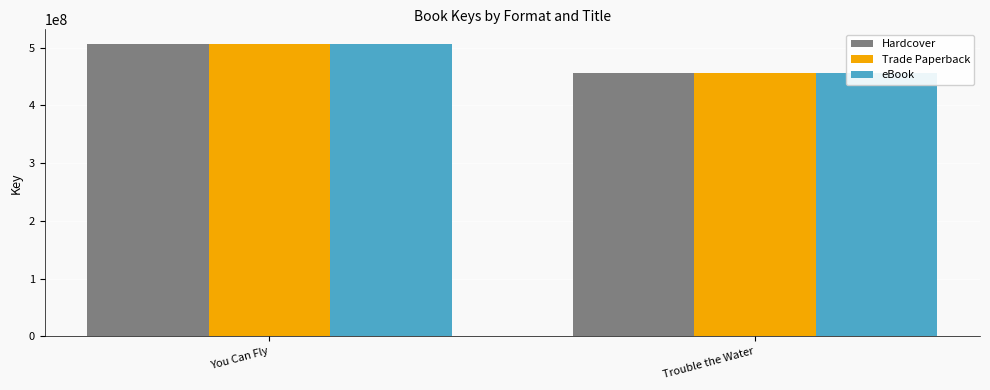

List the labels in order of eBook value, smallest first.

Trouble the Water, You Can Fly